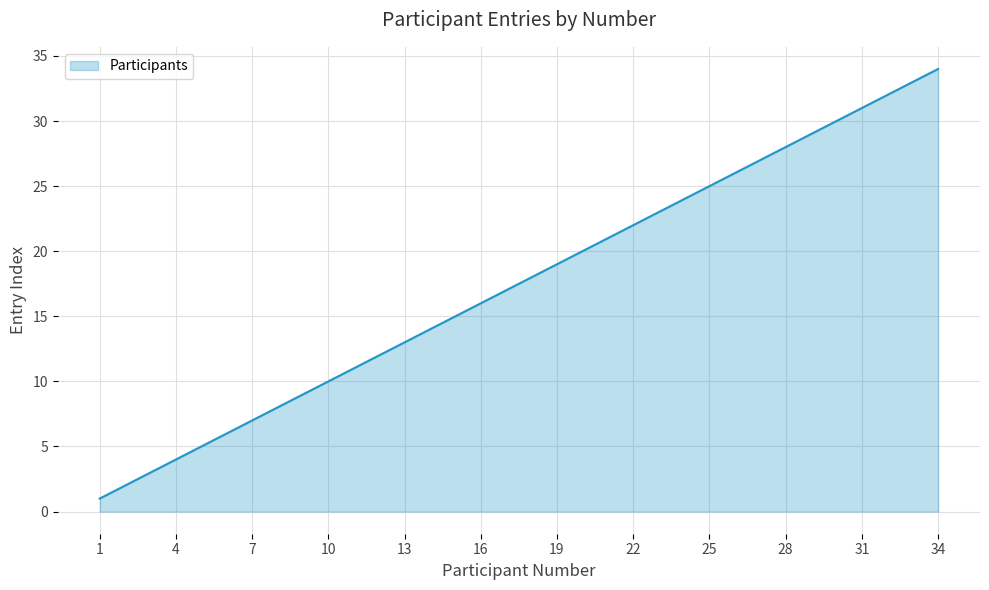

What is the maximum value shown in the chart?

34